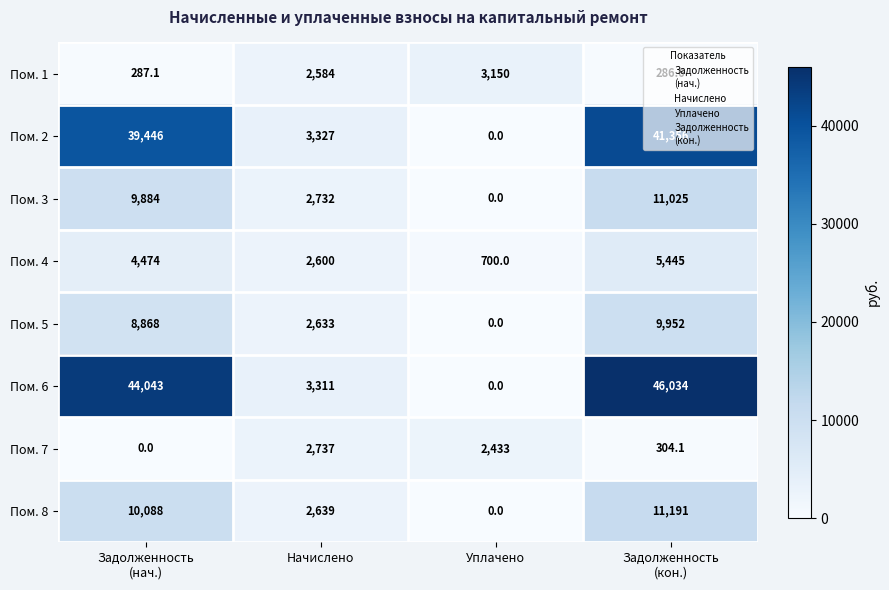

What is the difference between the maximum and second lowest values in the Пом. 6 series?

42723.0